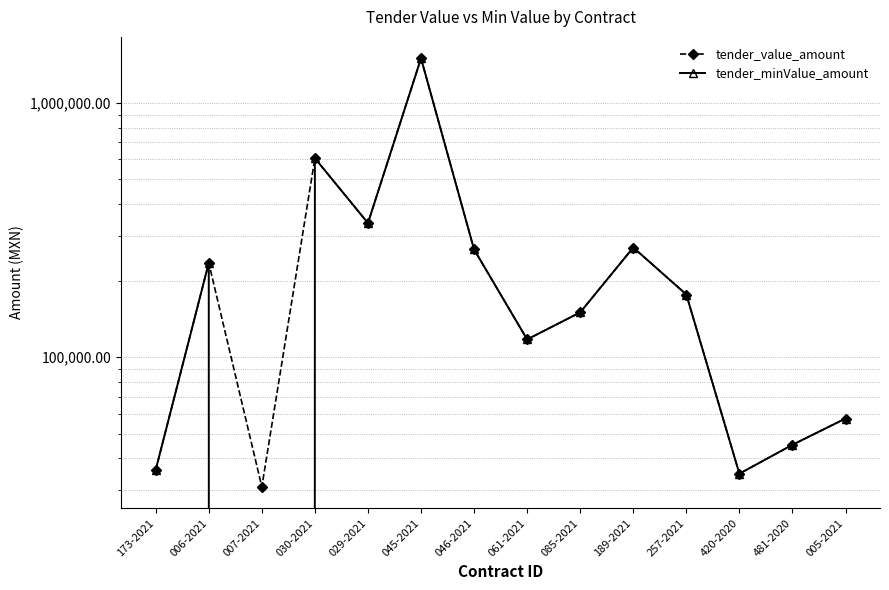

Which series has the largest range (max minus min)?

tender_minValue_amount